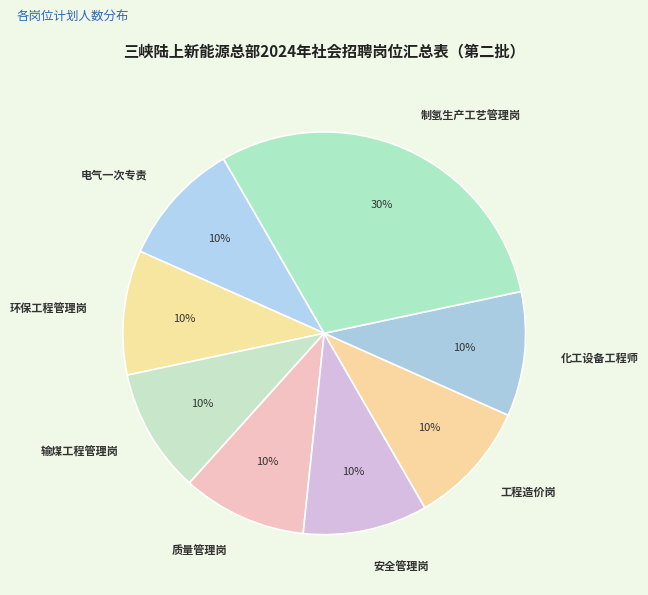

Which category has the biggest portion of the pie?

制氢生产工艺管理岗